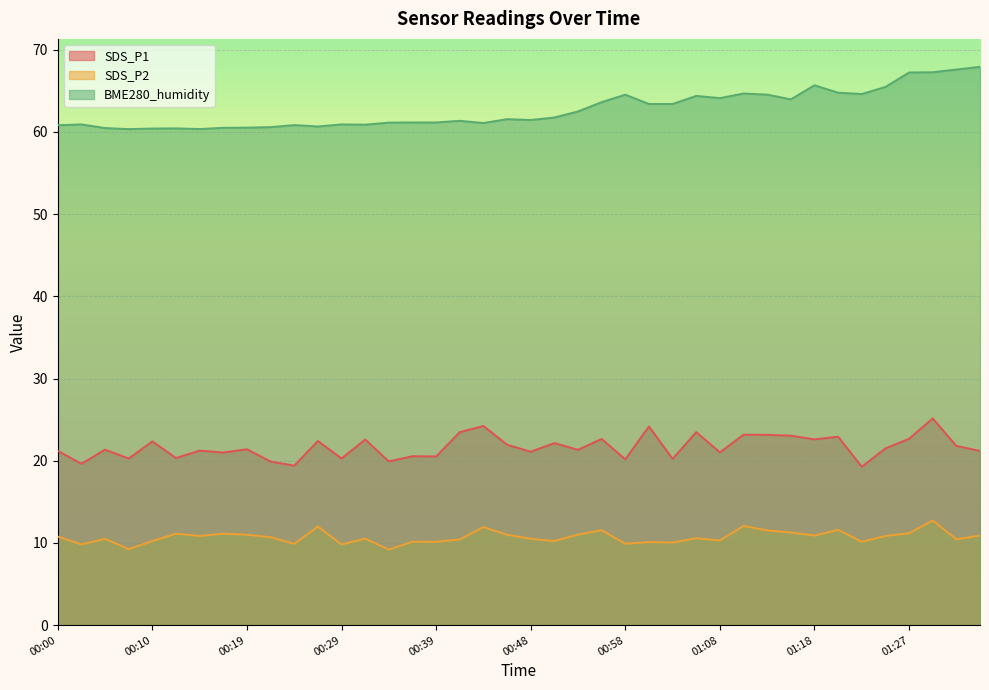

Rank the series by their average value, from highest to lowest.

BME280_humidity, SDS_P1, SDS_P2